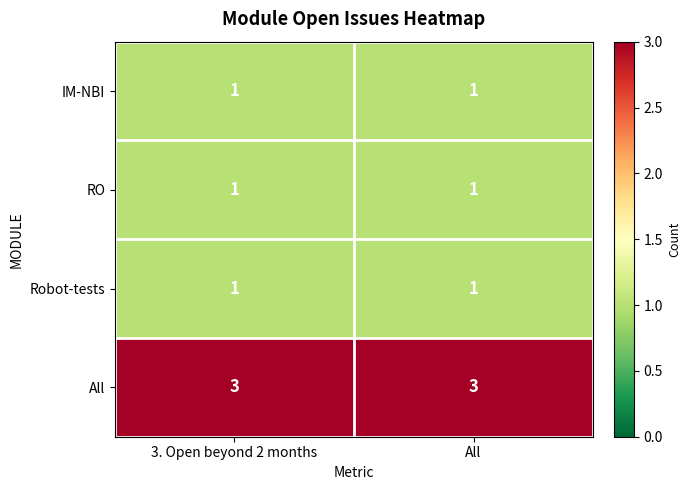

Reading right to left, transcribe all the data shown in this chart.

IM-NBI: 1	1
RO: 1	1
Robot-tests: 1	1
All: 3	3